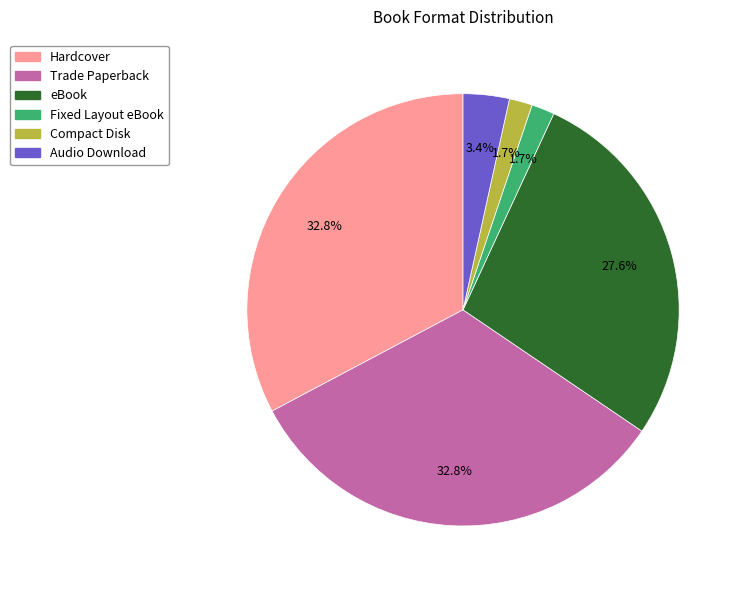

How many slices are in this pie chart?

6